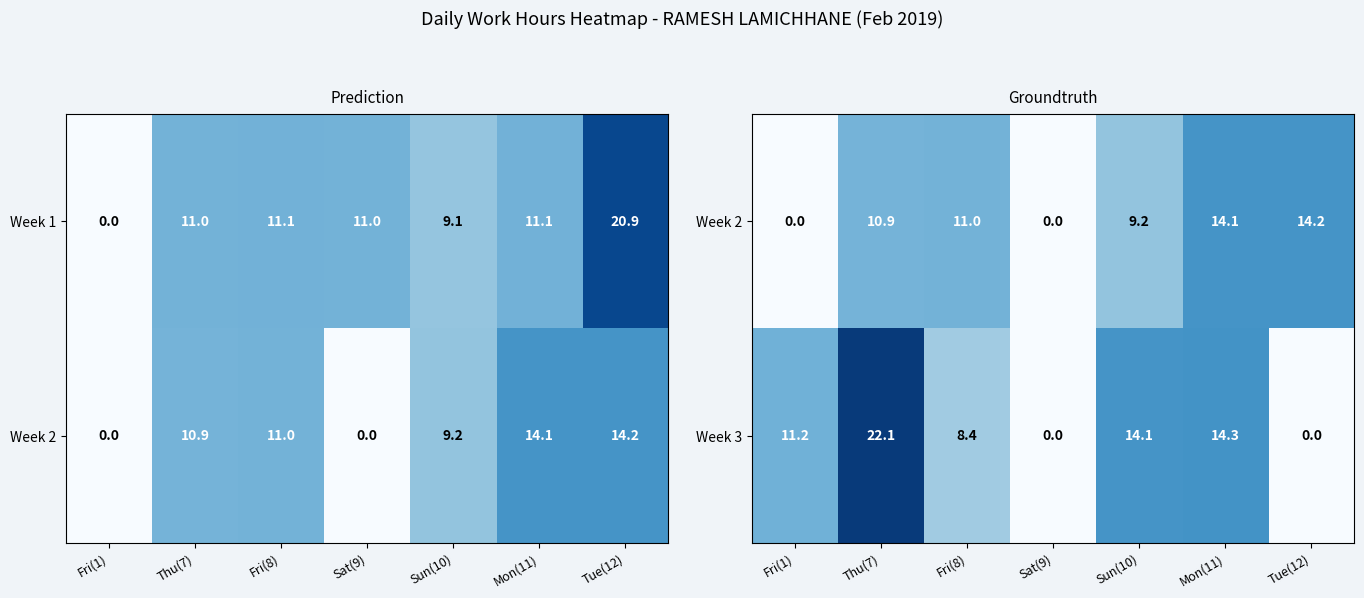

What is the difference between the maximum and minimum values in the Week 3 series?

22.1